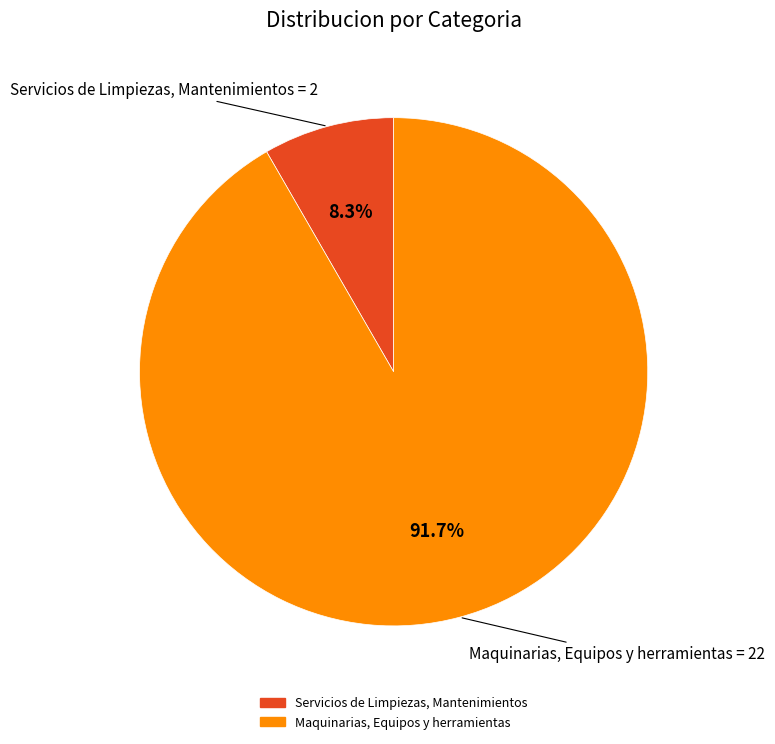

Is Servicios de Limpiezas, Mantenimientos the majority of the pie?

No